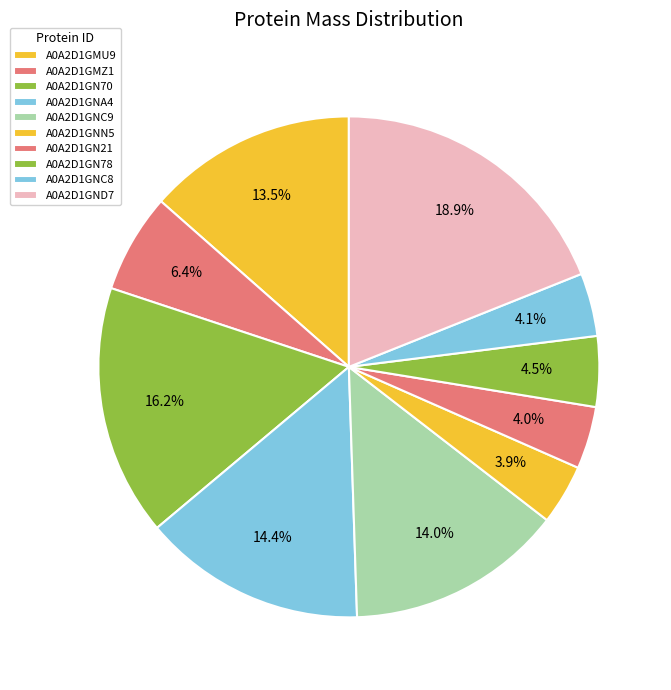

True or false: A0A2D1GNC8 accounts for 4% of the total.

True